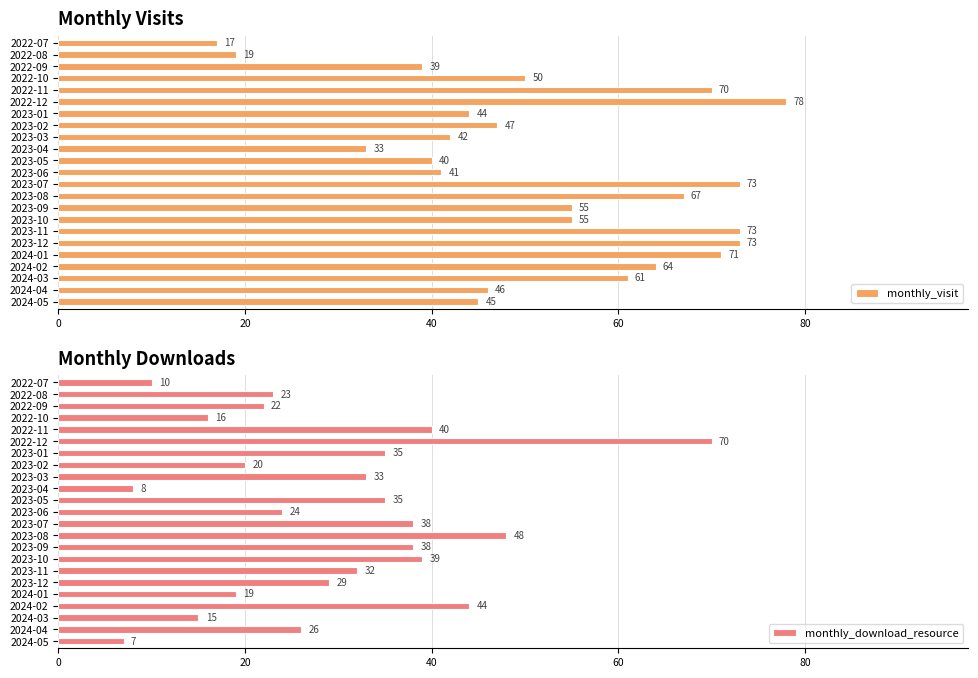

What are all the series names shown in the legend?

monthly_visit, monthly_download_resource